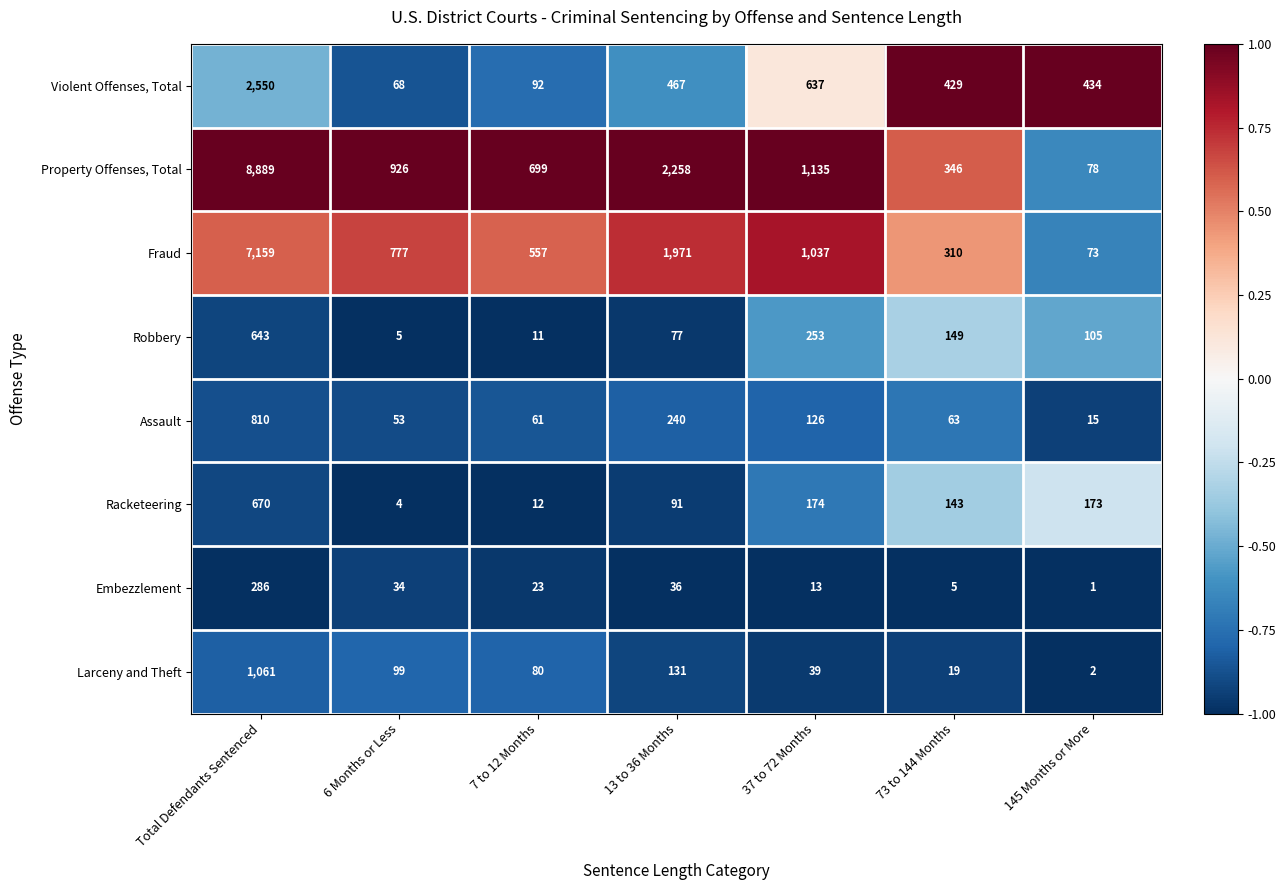

The value of Larceny and Theft at 13 to 36 Months is 131. True or false?

True